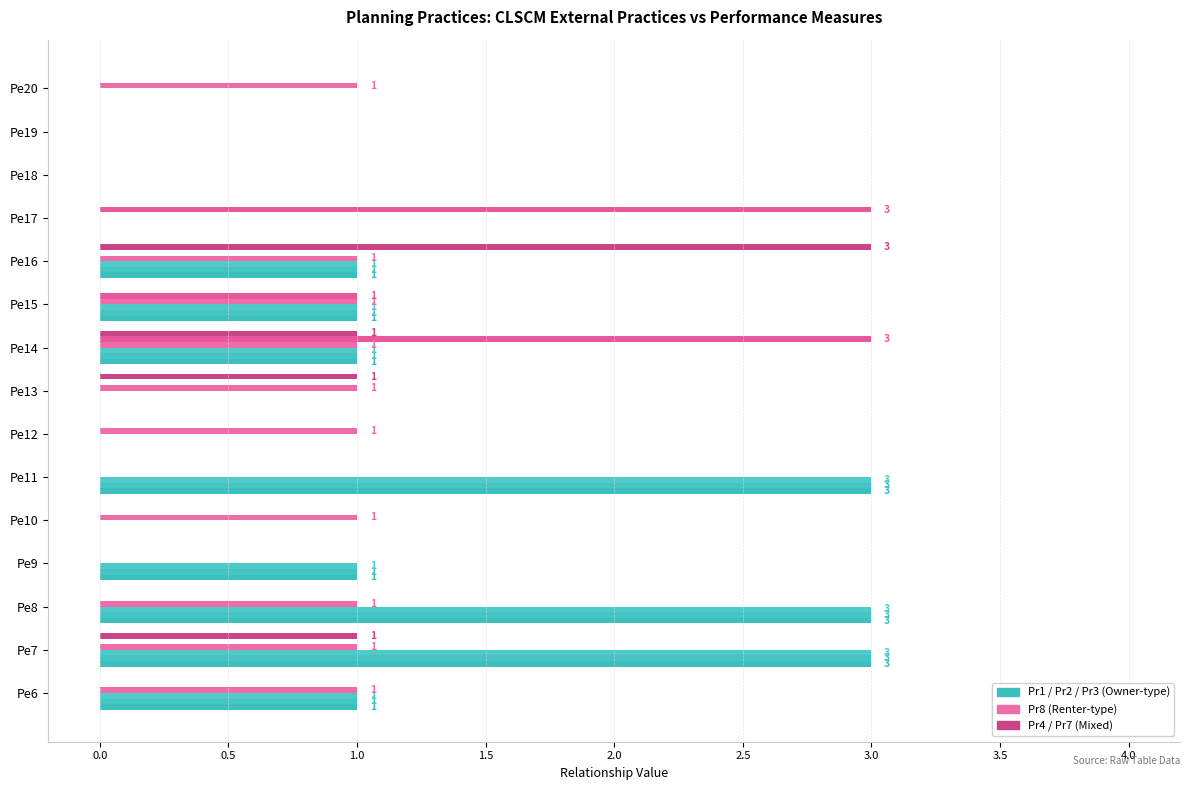

What is the greatest value displayed?

3